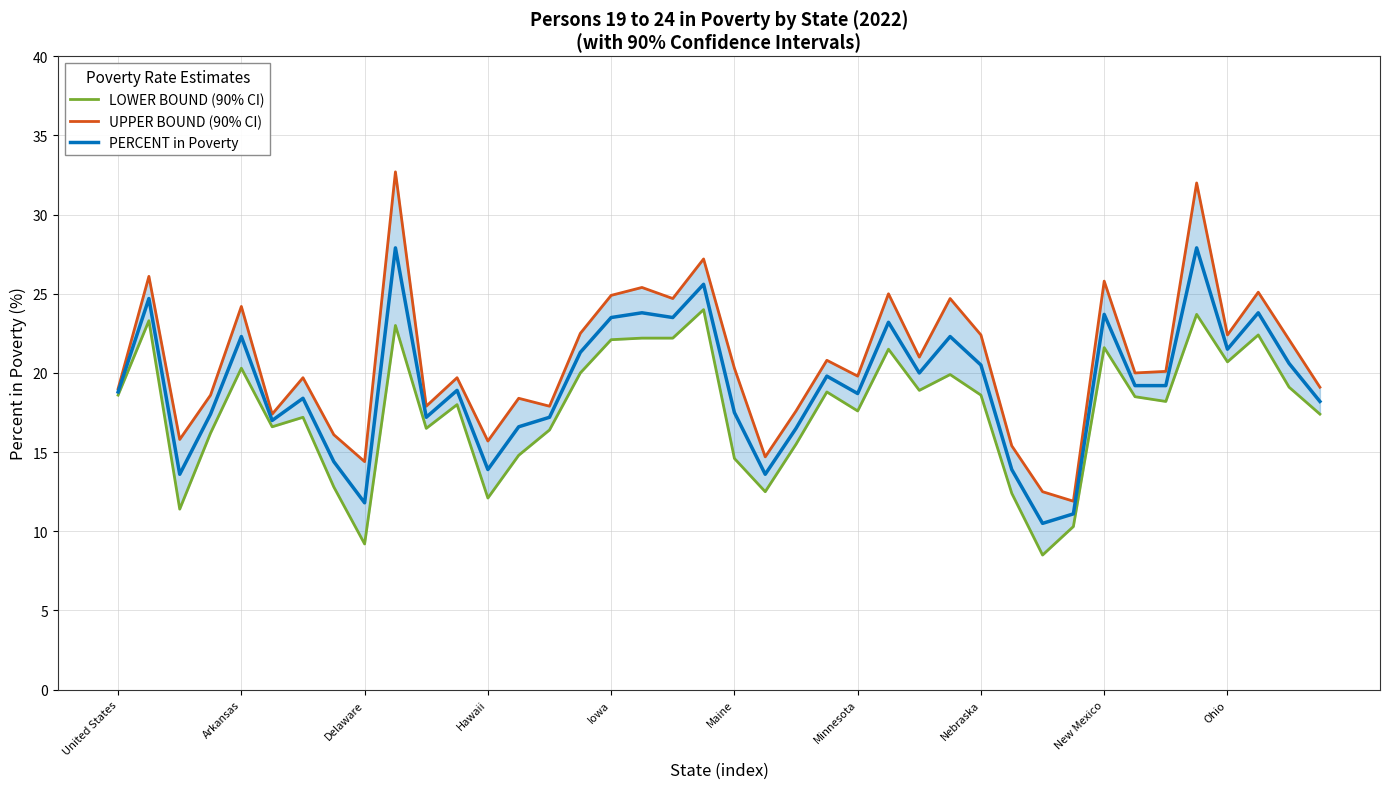

List the series in order of their overall mean, lowest first.

LOWER BOUND (90% CI), PERCENT in Poverty, UPPER BOUND (90% CI)